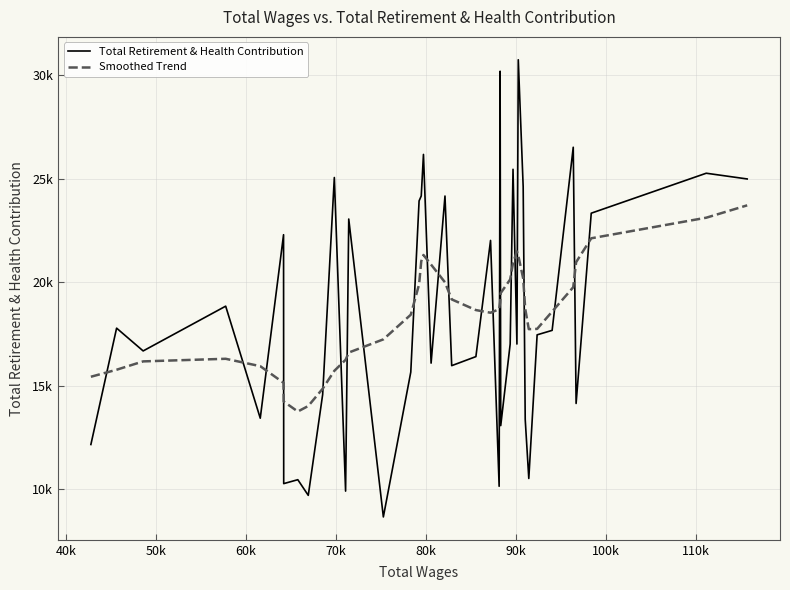

Does the chart have visible grid lines?

Yes